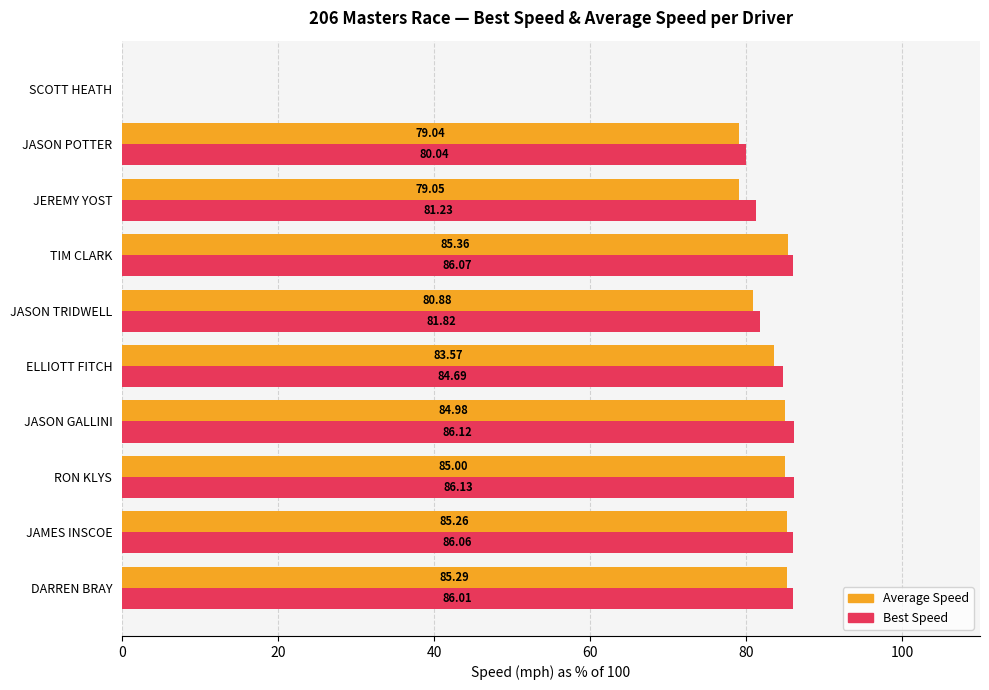

At which label does Best Speed reach its peak?

RON KLYS